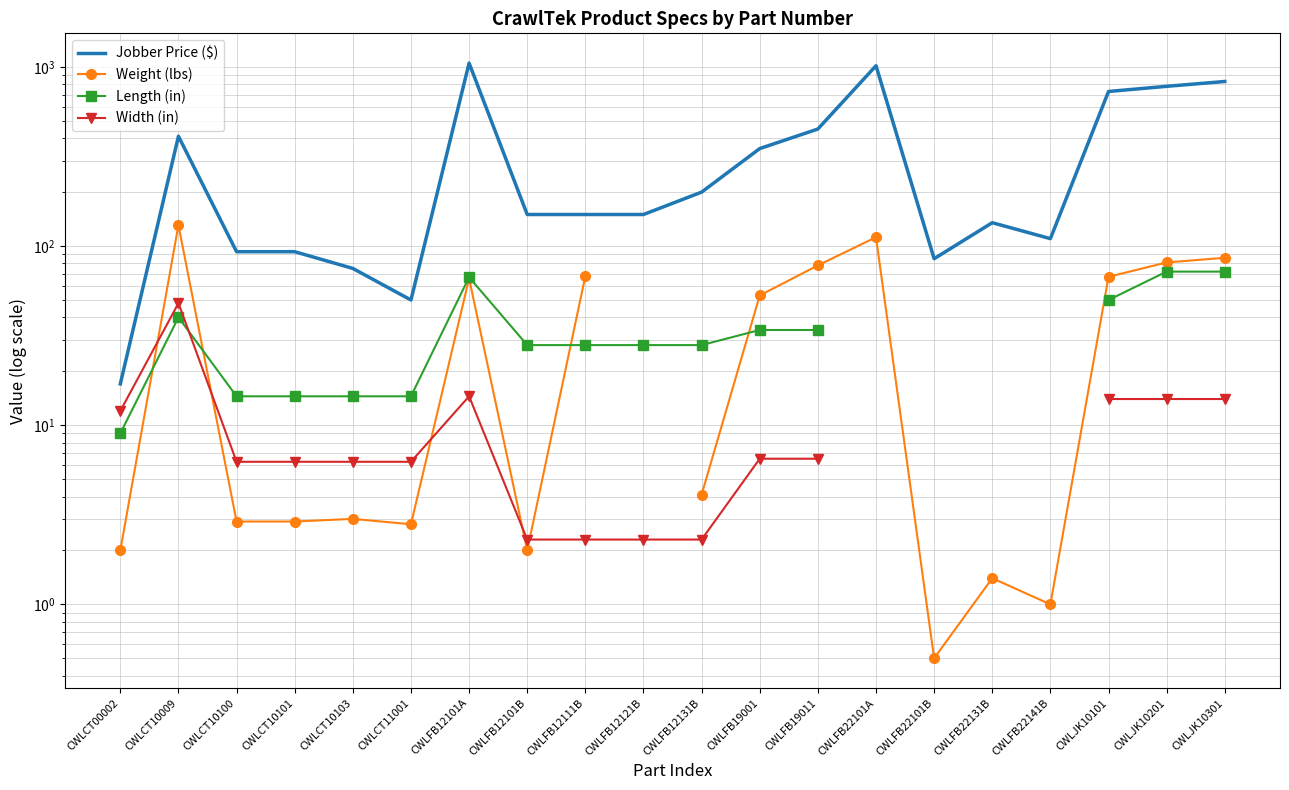

Which series has the widest spread of values?

Jobber Price ($)